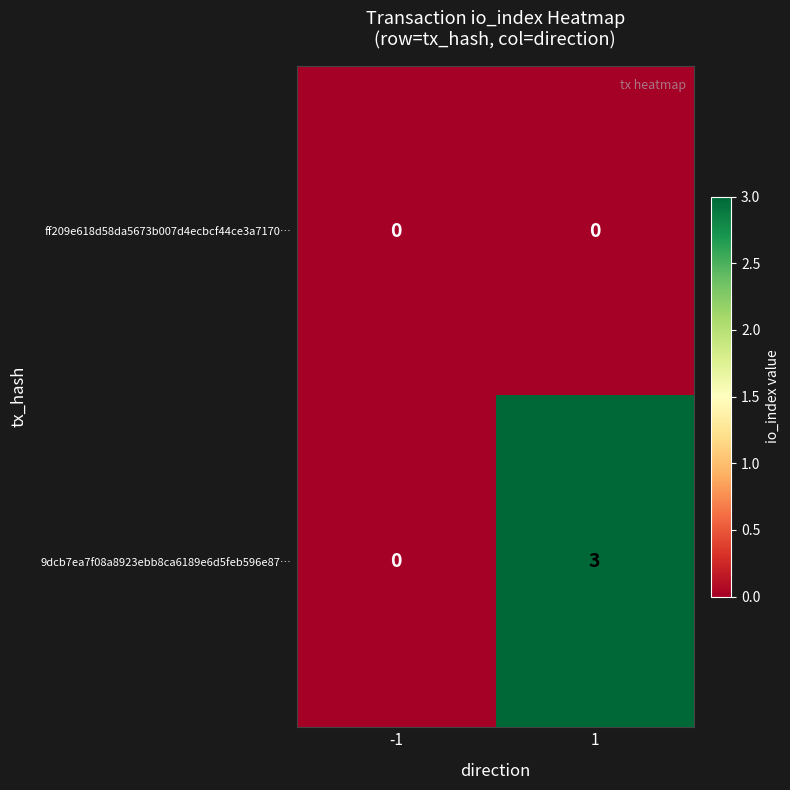

At which category is the sum across all series the highest?

1